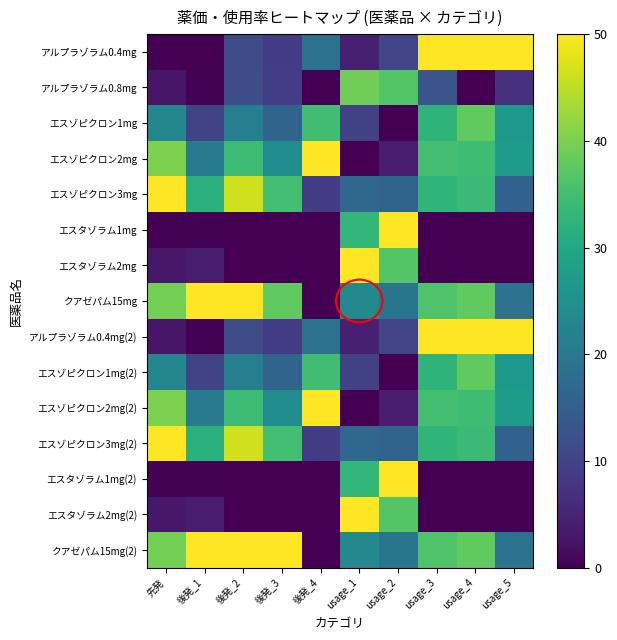

Reading right to left, transcribe all the data shown in this chart.

アルプラゾラム0.4mg: usage_5=50.0	usage_4=50.0	usage_3=50.0	usage_2=10.4	usage_1=4.4	後発_4=18.7	後発_3=8.7	後発_2=11.5	後発_1=0.0	先発=0.0
アルプラゾラム0.8mg: usage_5=6.7	usage_4=0.0	usage_3=13.2	usage_2=36.6	usage_1=39.2	後発_4=0.0	後発_3=9.0	後発_2=11.9	後発_1=0.4	先発=3.0
エスゾピクロン1mg: usage_5=26.7	usage_4=37.8	usage_3=32.5	usage_2=0.0	usage_1=9.9	後発_4=34.7	後発_3=16.2	後発_2=21.4	後発_1=10.3	先発=23.2
エスゾピクロン2mg: usage_5=27.5	usage_4=34.5	usage_3=35.1	usage_2=4.0	usage_1=0.0	後発_4=50.0	後発_3=24.3	後発_2=34.3	後発_1=20.8	先発=40.2
エスゾピクロン3mg: usage_5=15.4	usage_4=34.1	usage_3=32.8	usage_2=16.2	usage_1=17.0	後発_4=8.7	後発_3=35.1	後発_2=46.4	後発_1=31.9	先発=50.0
エスタゾラム1mg: usage_5=0.0	usage_4=0.0	usage_3=0.0	usage_2=50.0	usage_1=33.0	後発_4=0.0	後発_3=0.0	後発_2=0.0	後発_1=0.4	先発=0.2
エスタゾラム2mg: usage_5=0.0	usage_4=0.0	usage_3=0.0	usage_2=36.6	usage_1=50.0	後発_4=0.0	後発_3=0.0	後発_2=0.0	後発_1=4.1	先発=3.2
クアゼパム15mg: usage_5=18.8	usage_4=37.8	usage_3=36.2	usage_2=19.5	usage_1=23.6	後発_4=0.0	後発_3=37.8	後発_2=50.0	後発_1=50.0	先発=39.6
アルプラゾラム0.4mg(2): usage_5=50.0	usage_4=50.0	usage_3=50.0	usage_2=10.4	usage_1=4.4	後発_4=18.7	後発_3=8.7	後発_2=11.5	後発_1=0.4	先発=3.0
エスゾピクロン1mg(2): usage_5=26.7	usage_4=37.8	usage_3=32.5	usage_2=0.0	usage_1=9.9	後発_4=34.7	後発_3=16.2	後発_2=21.4	後発_1=10.3	先発=23.2
エスゾピクロン2mg(2): usage_5=27.5	usage_4=34.5	usage_3=35.1	usage_2=4.0	usage_1=0.0	後発_4=50.0	後発_3=24.3	後発_2=34.3	後発_1=20.8	先発=40.2
エスゾピクロン3mg(2): usage_5=15.4	usage_4=34.1	usage_3=32.8	usage_2=16.2	usage_1=17.0	後発_4=8.7	後発_3=35.1	後発_2=46.4	後発_1=31.9	先発=50.0
エスタゾラム1mg(2): usage_5=0.0	usage_4=0.0	usage_3=0.0	usage_2=50.0	usage_1=33.0	後発_4=0.0	後発_3=0.0	後発_2=0.0	後発_1=0.4	先発=0.2
エスタゾラム2mg(2): usage_5=0.0	usage_4=0.0	usage_3=0.0	usage_2=36.6	usage_1=50.0	後発_4=0.0	後発_3=0.0	後発_2=0.0	後発_1=4.1	先発=3.2
クアゼパム15mg(2): usage_5=18.8	usage_4=37.8	usage_3=36.2	usage_2=19.5	usage_1=23.6	後発_4=0.0	後発_3=50.0	後発_2=50.0	後発_1=50.0	先発=39.6